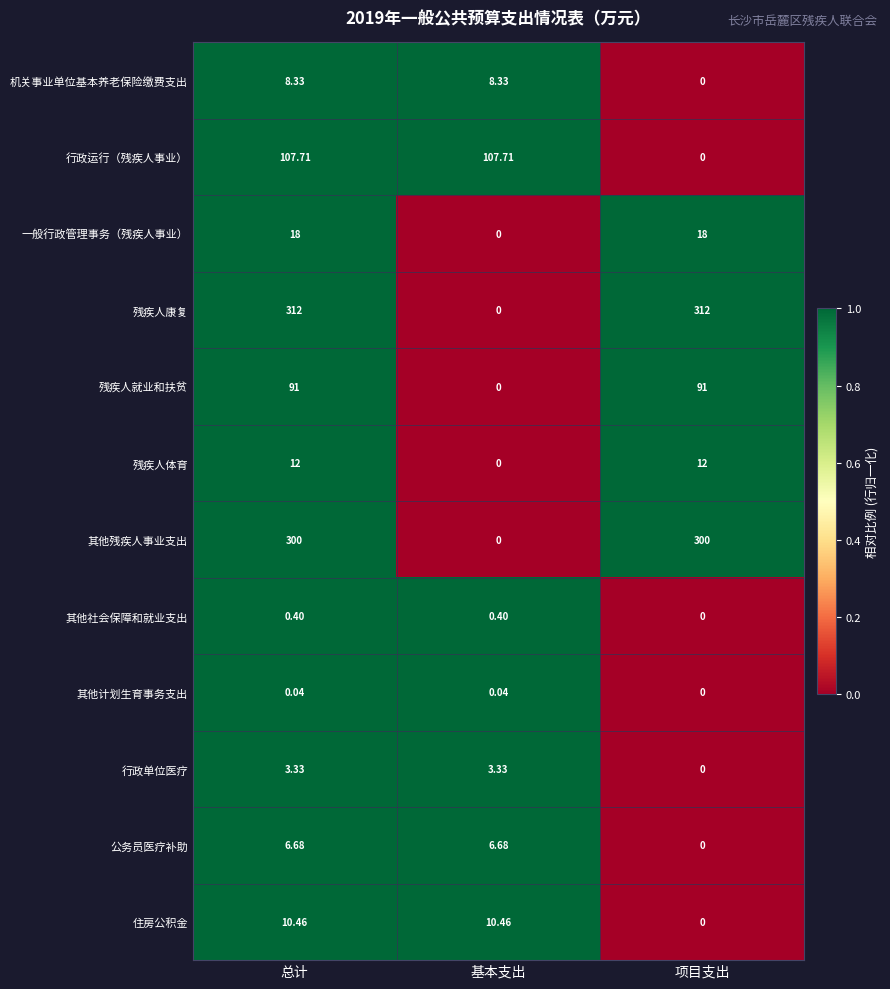

List the series in order of their peak value, lowest first.

其他计划生育事务支出, 其他社会保障和就业支出, 行政单位医疗, 公务员医疗补助, 机关事业单位基本养老保险缴费支出, 住房公积金, 残疾人体育, 一般行政管理事务（残疾人事业）, 残疾人就业和扶贫, 行政运行（残疾人事业）, 其他残疾人事业支出, 残疾人康复